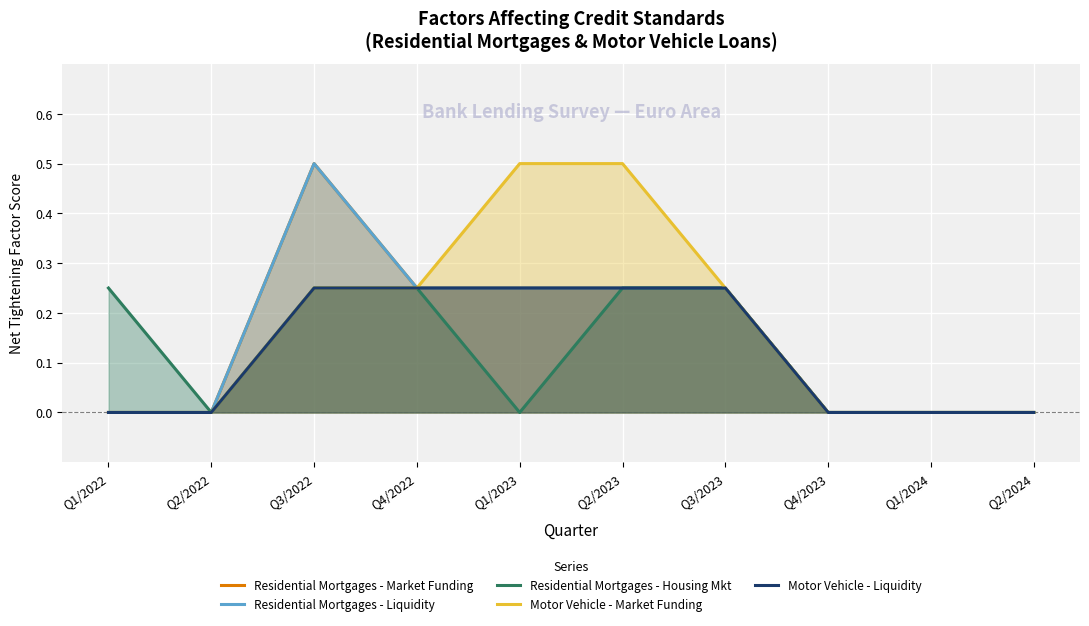

What is the difference between the maximum and minimum values in the Residential Mortgages - Housing Mkt series?

0.2